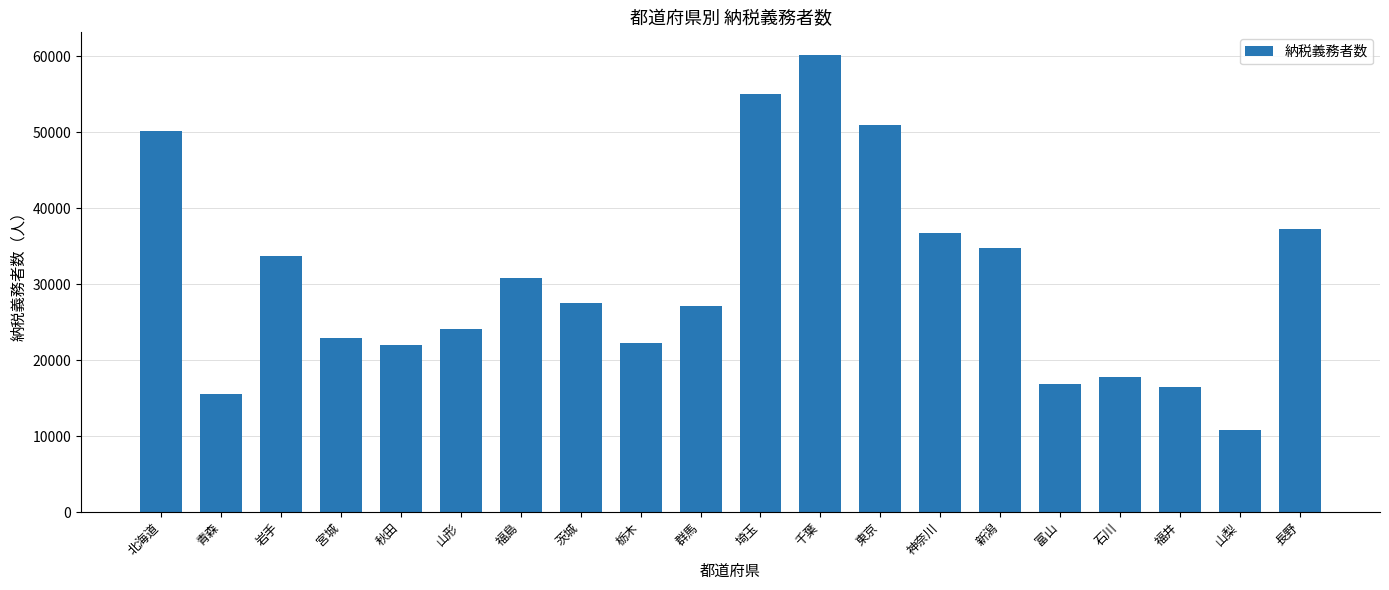

Is it true that the value at 長野 is 37175?

True